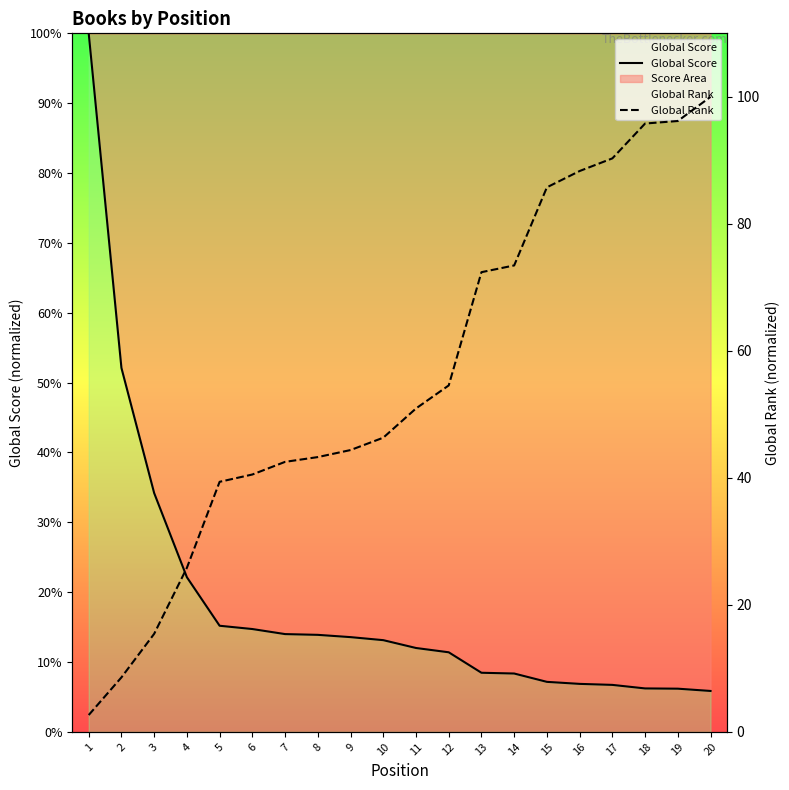

What is the difference between the Global Score values at 7 and 15?

6.8